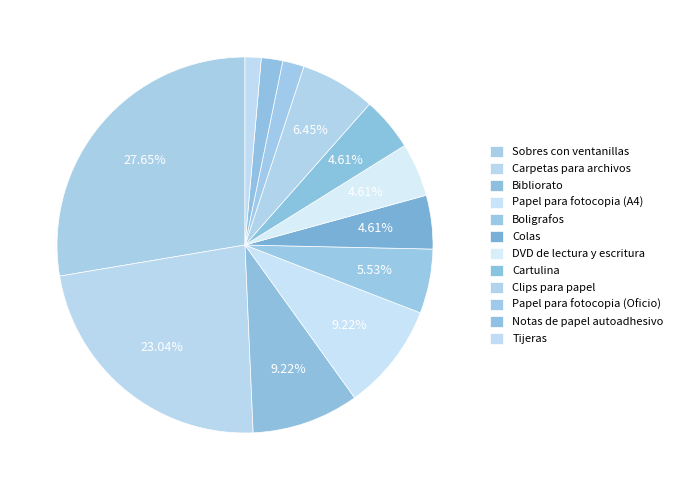

To the nearest percent, what is the difference between the largest and smallest slice percentages?

26%